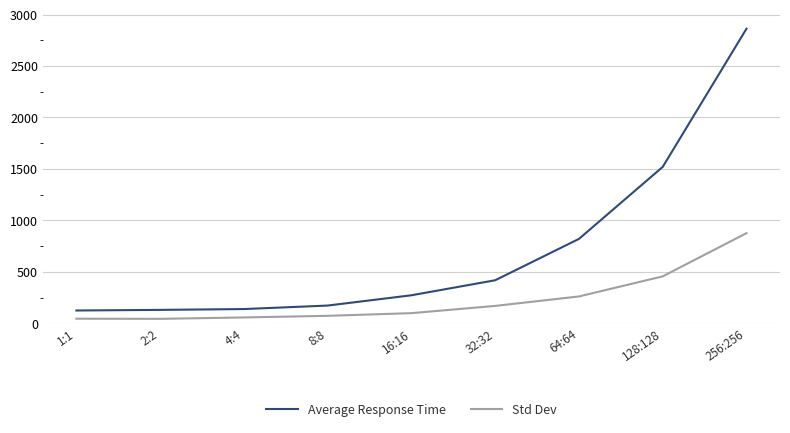

What is the greatest value displayed?

2863.0